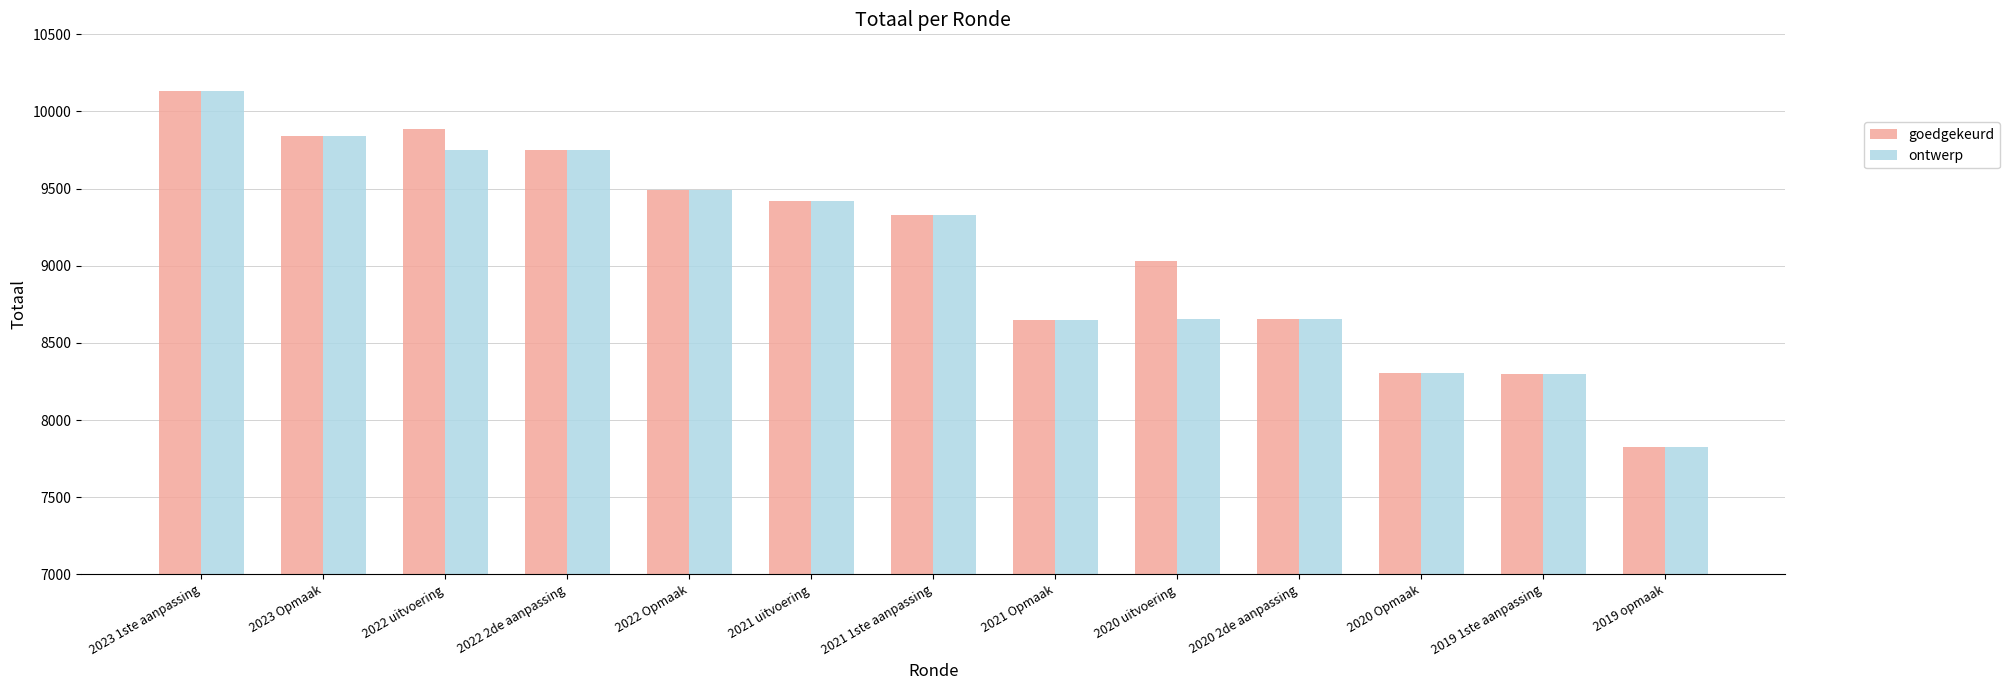

Where is goedgekeurd nearest to the value 8977?

2020 uitvoering